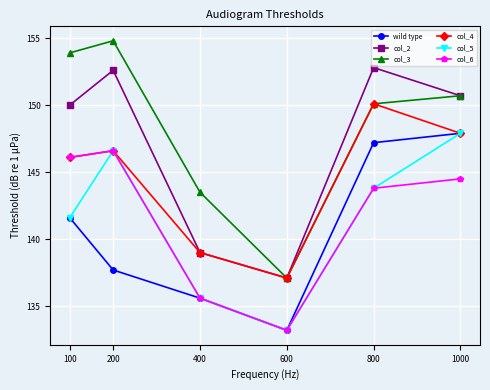

Which category has the lowest value across all series?

600